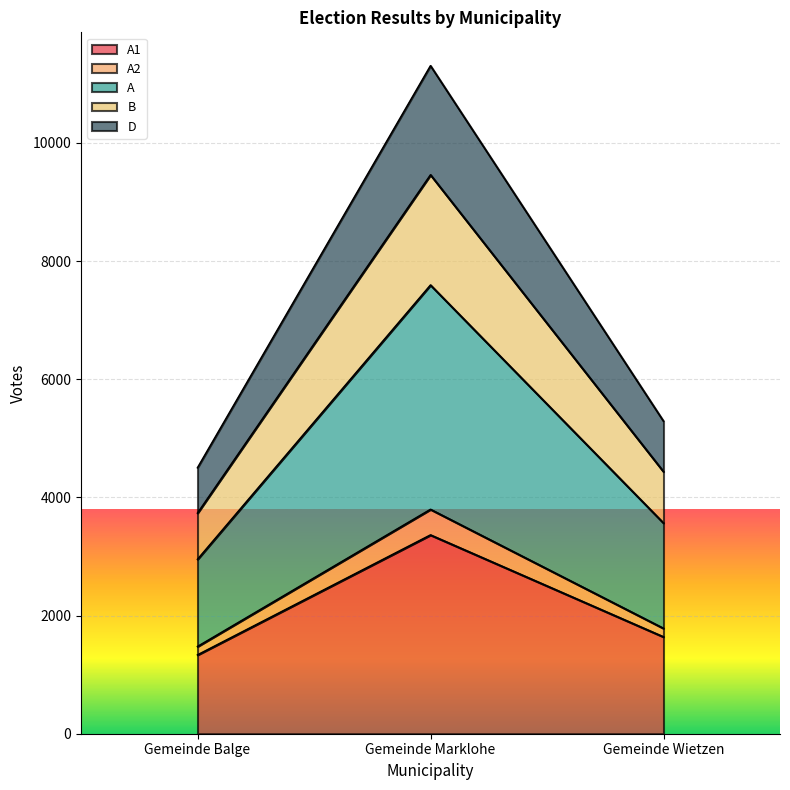

Which category has the highest value in the D series?

Gemeinde Marklohe